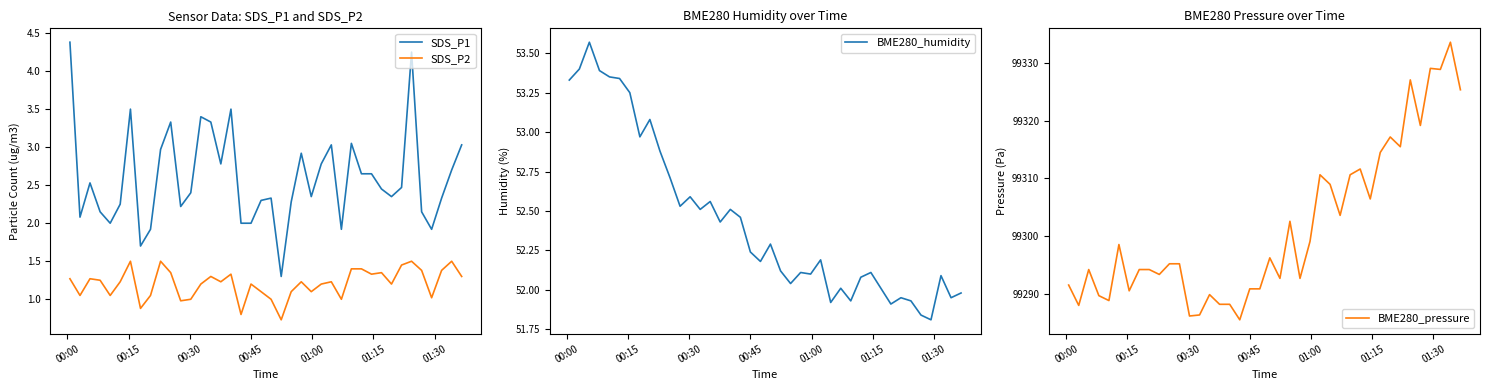

What are all the series names shown in the legend?

SDS_P1, SDS_P2, BME280_humidity, BME280_pressure